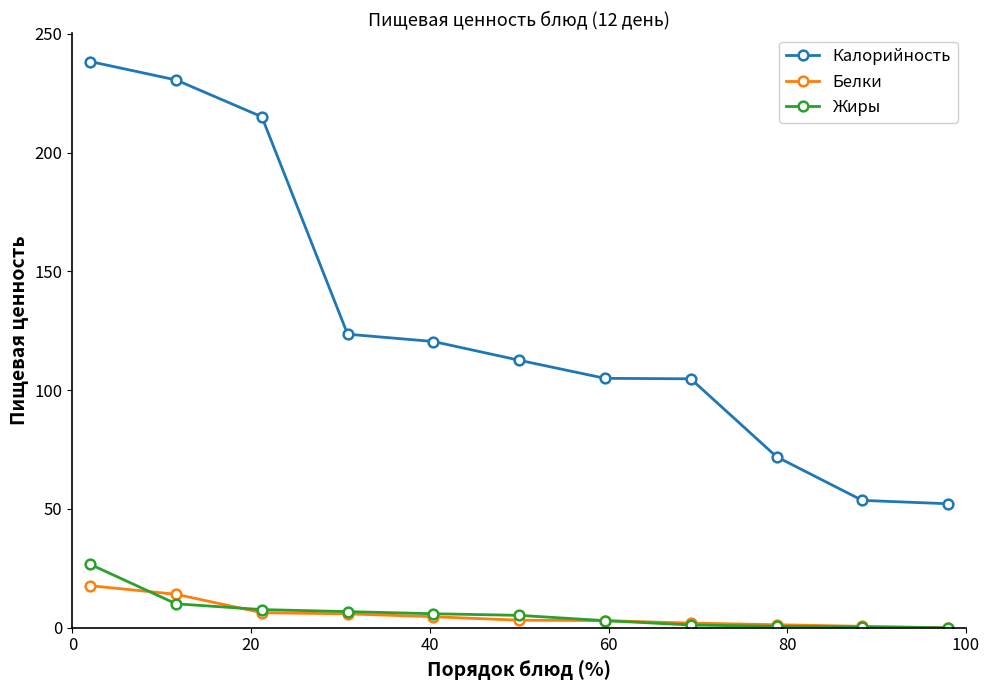

True or false: Калорийность and Жиры intersect in this chart.

False